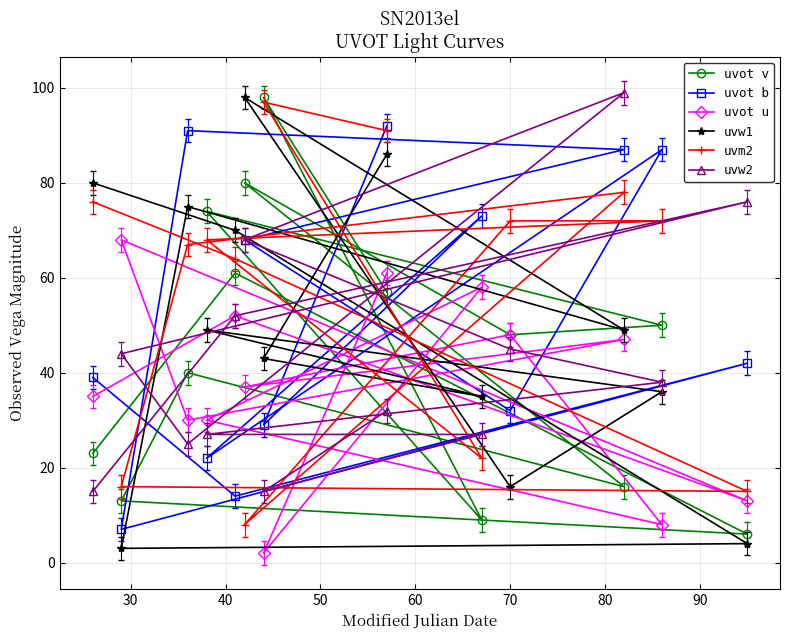

What is the maximum value for uvot u?

68